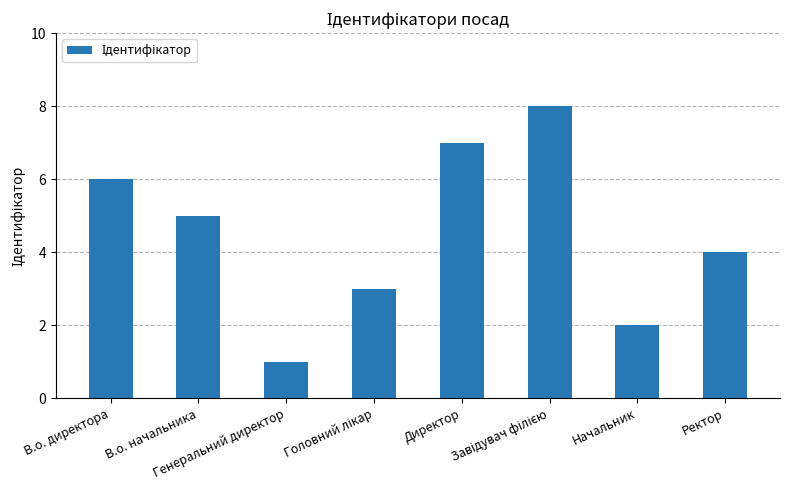

Read the value at Генеральний директор.

1